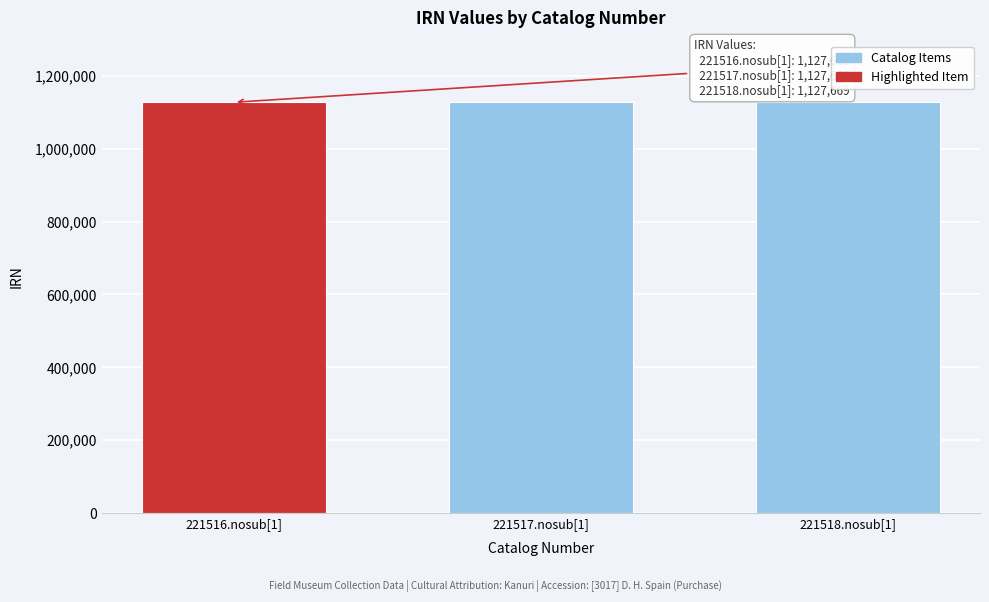

What is the difference between the values at 221518.nosub[1] and 221517.nosub[1]?

1